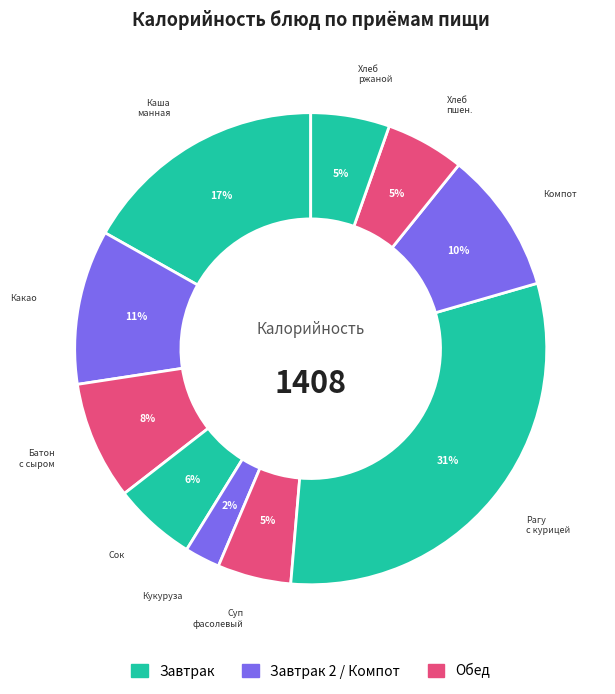

Does any single category account for the majority?

No